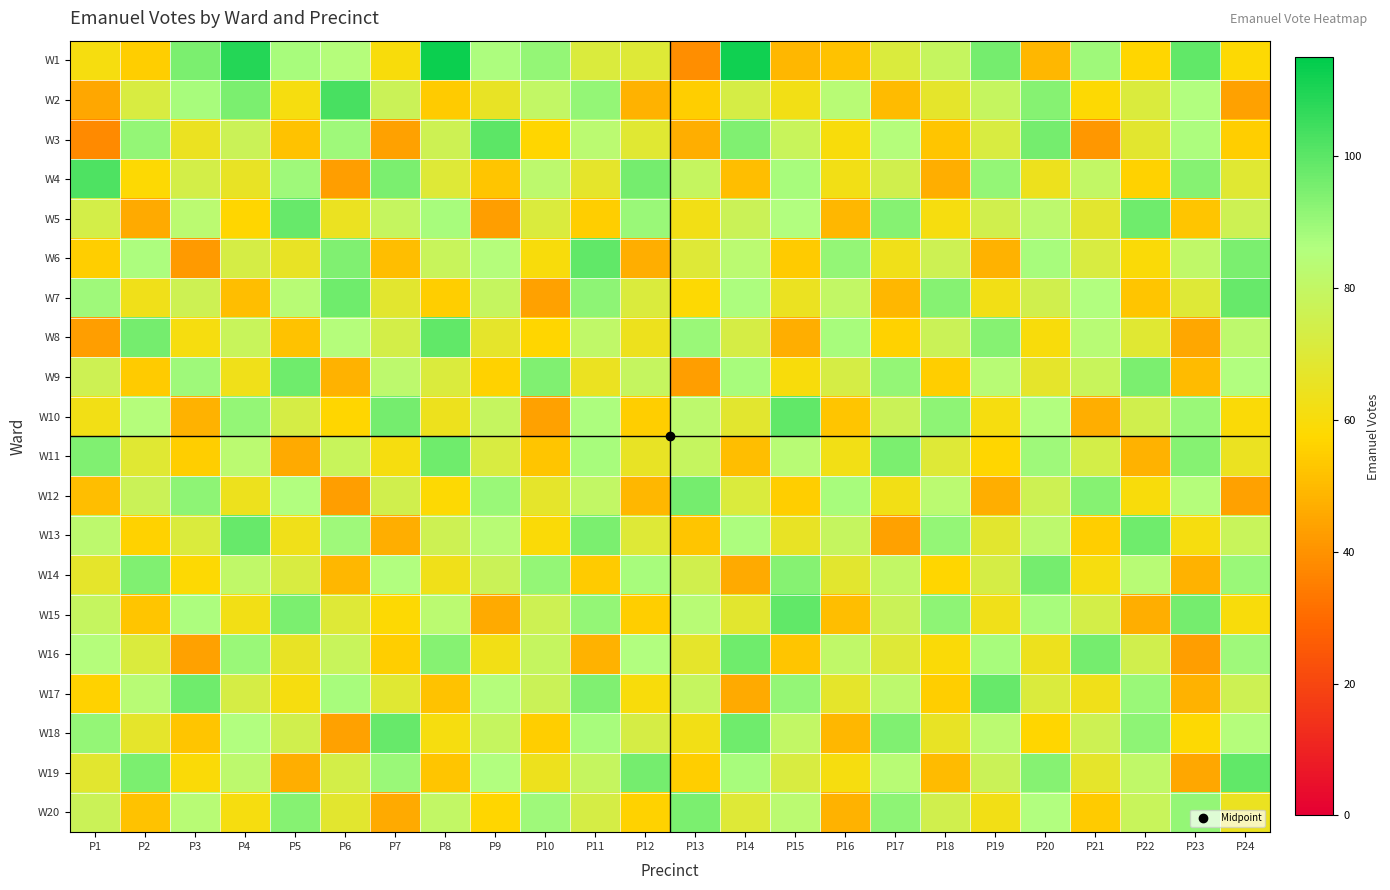

What is the total value across all series at P13?

1370